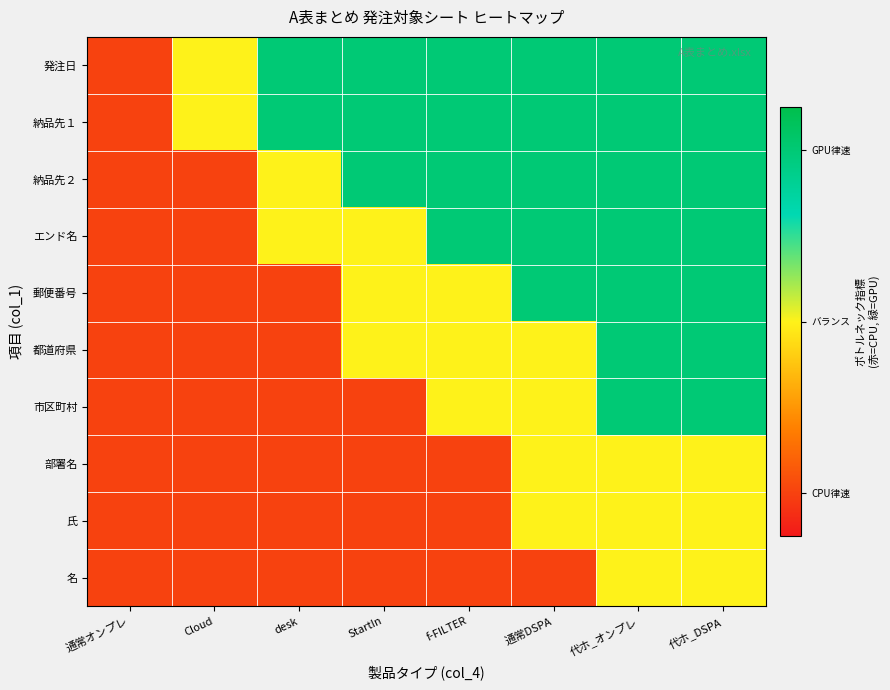

What is the total value across all series at StartIn?

4.6